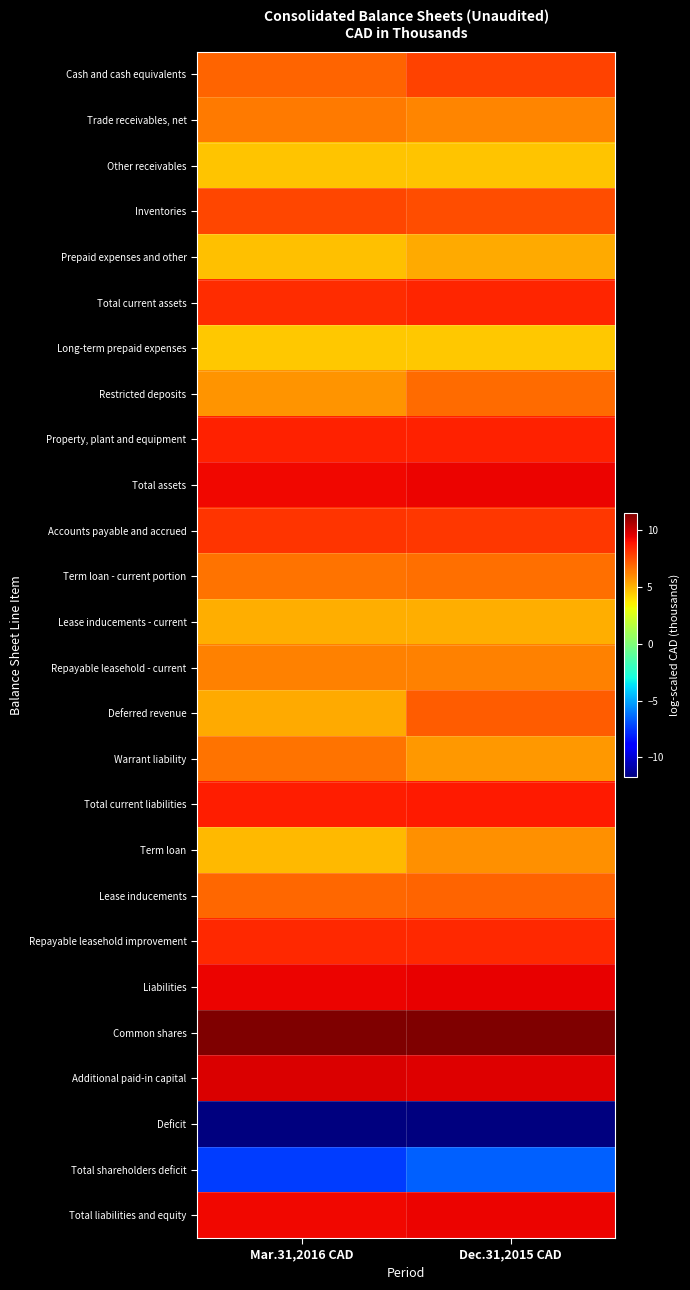

What is the spread (max minus min) of values at Dec.31,2015 CAD?

23.3